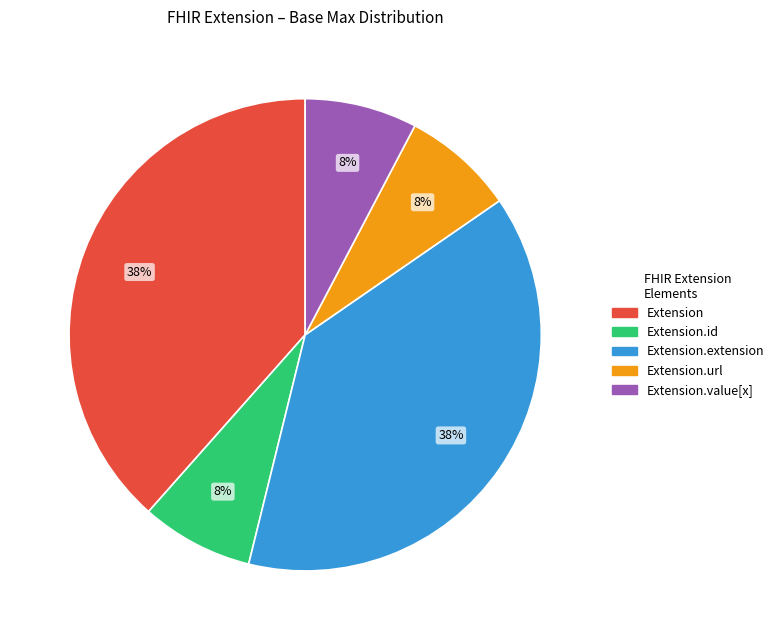

Count the number of slices in the pie.

5